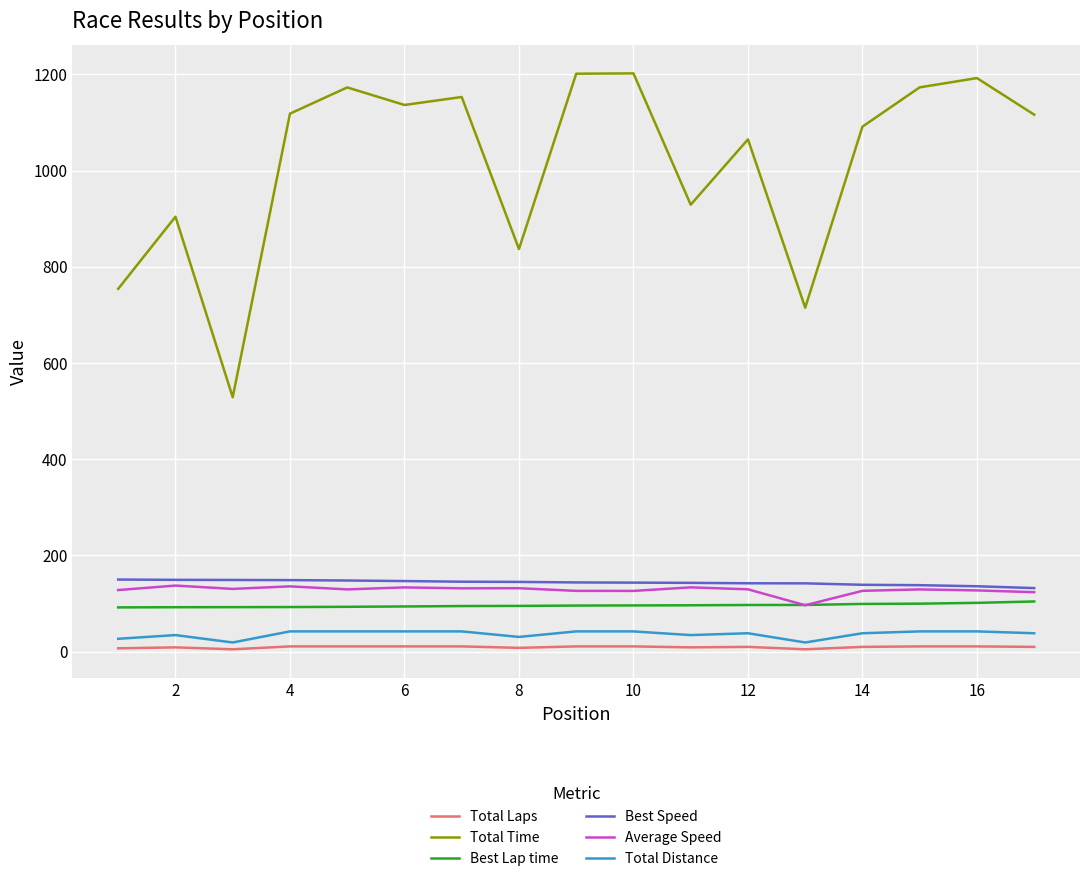

Which series has the widest spread of values?

Total Time